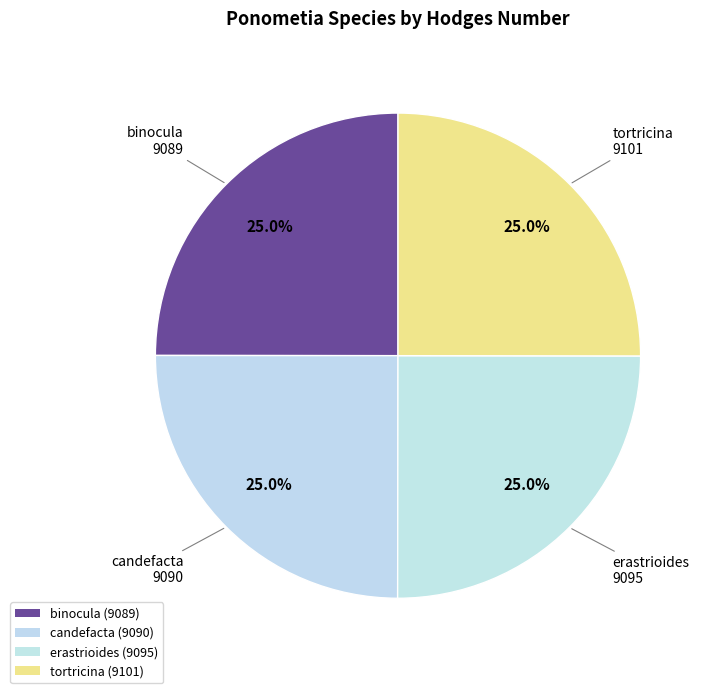

What portion of the pie excludes candefacta?

75.0%